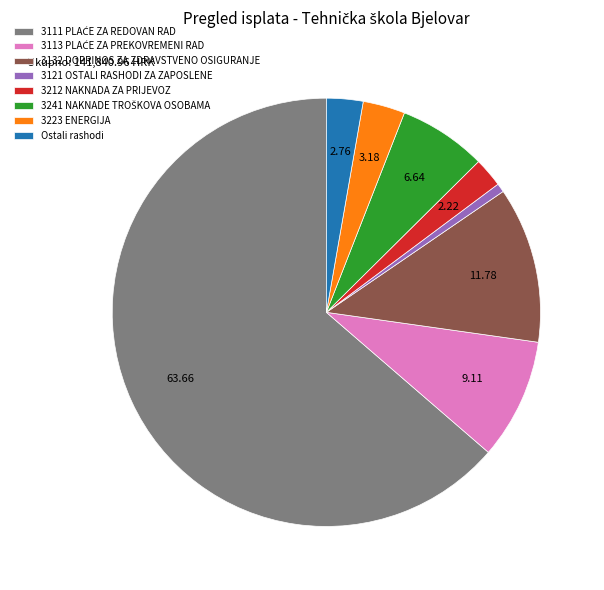

Which slice is the smallest?

3121 OSTALI RASHODI ZA ZAPOSLENE